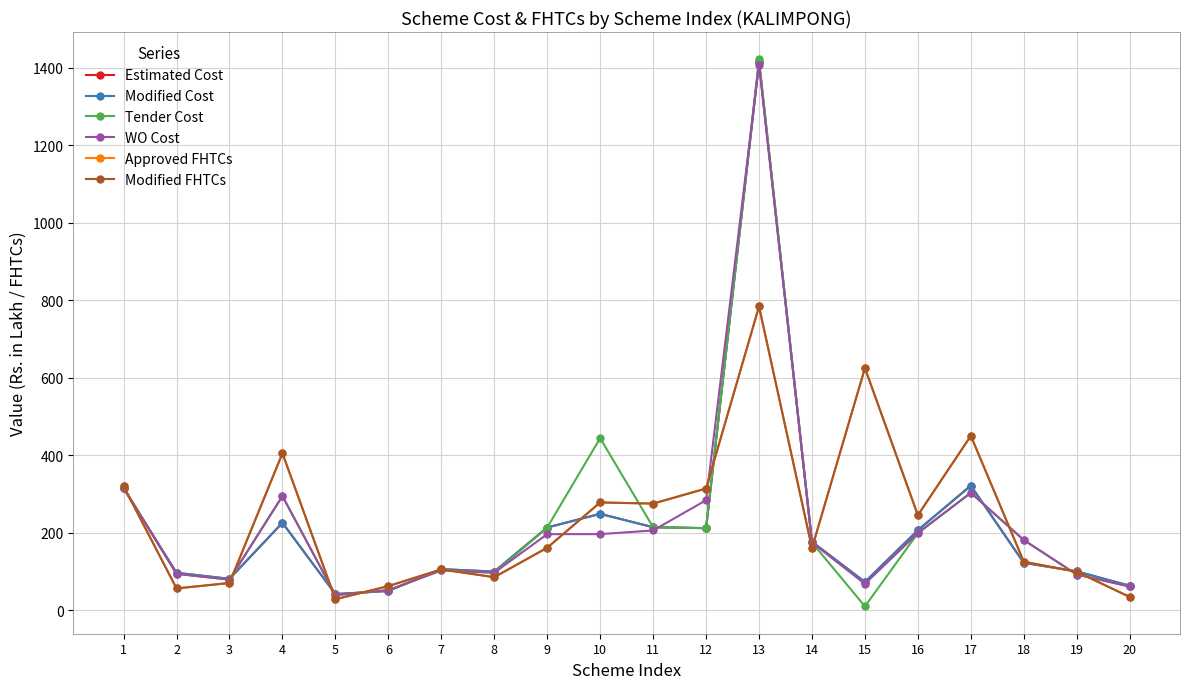

Is this an area chart (filled region under the line)?

No